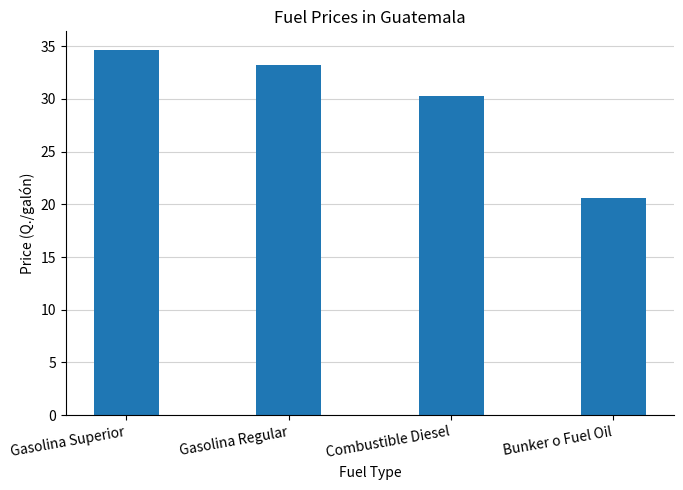

Approximately how many times larger is the value at Bunker o Fuel Oil compared to Combustible Diesel?

0.7